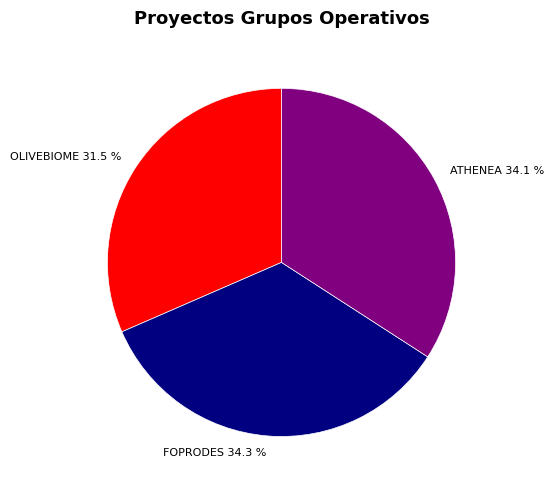

Does OLIVEBIOME account for over 50% of the chart?

No